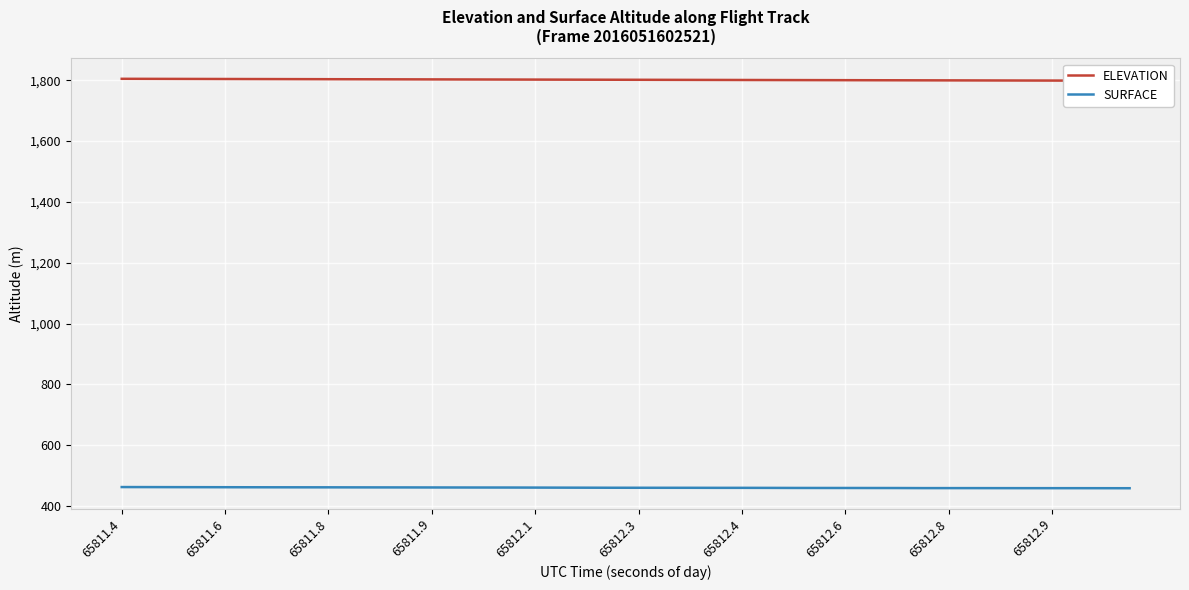

At which category is the sum across all series the highest?

65811.4